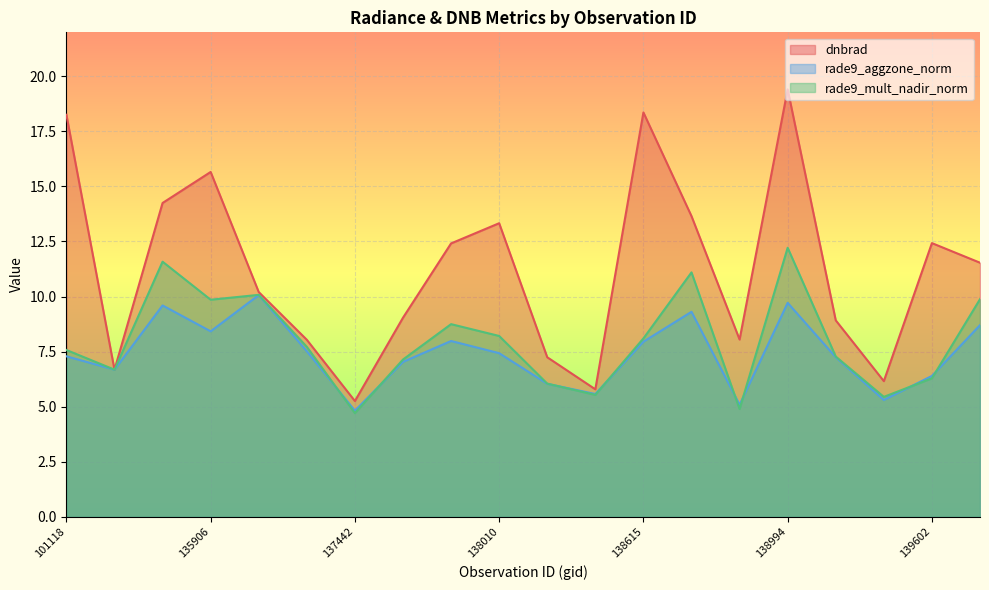

At which category is the sum across all series the highest?

138994